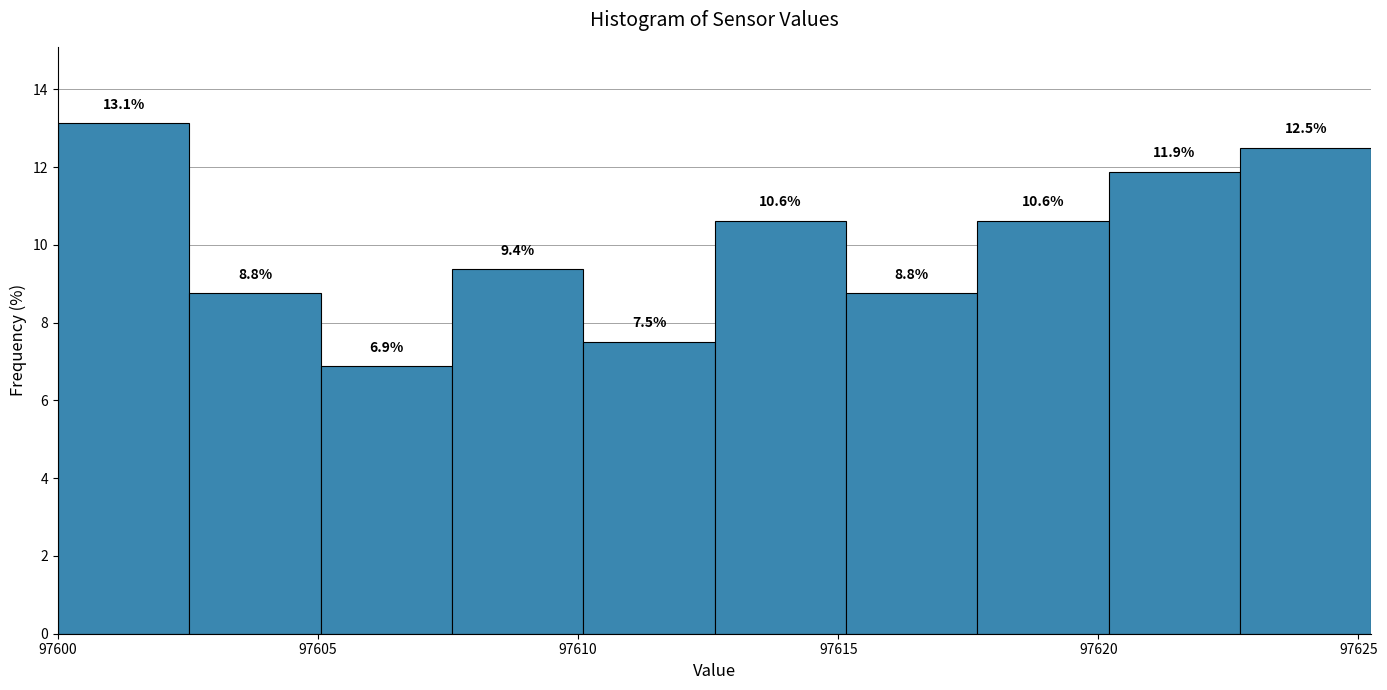

Reading left to right, transcribe this chart: for each bar, give the range it covers on the x-axis and its height. The bar edges are not printed on the chart, so give them approximately, as read against the axis.

97600.0 to 97602.5: 13.1
97602.5 to 97605.0: 8.8
97605.0 to 97607.5: 6.9
97607.5 to 97610.0: 9.4
97610.0 to 97612.5: 7.5
97612.5 to 97615.0: 10.6
97615.0 to 97617.5: 8.8
97617.5 to 97620.0: 10.6
97620.0 to 97622.5: 11.9
97622.5 to 97625.5: 12.5